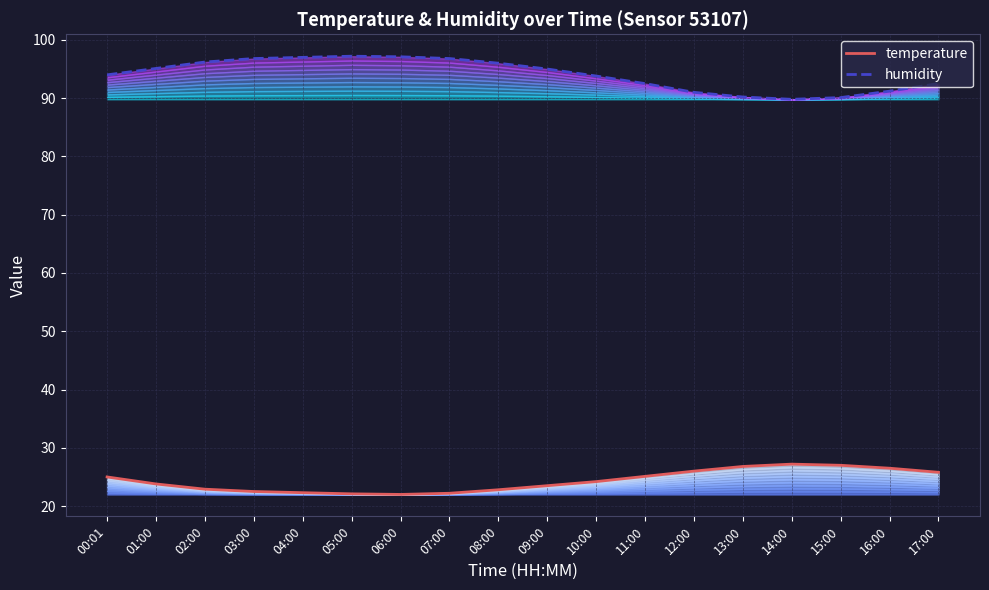

What is the value of the humidity point at the 1st from the left?

94.0